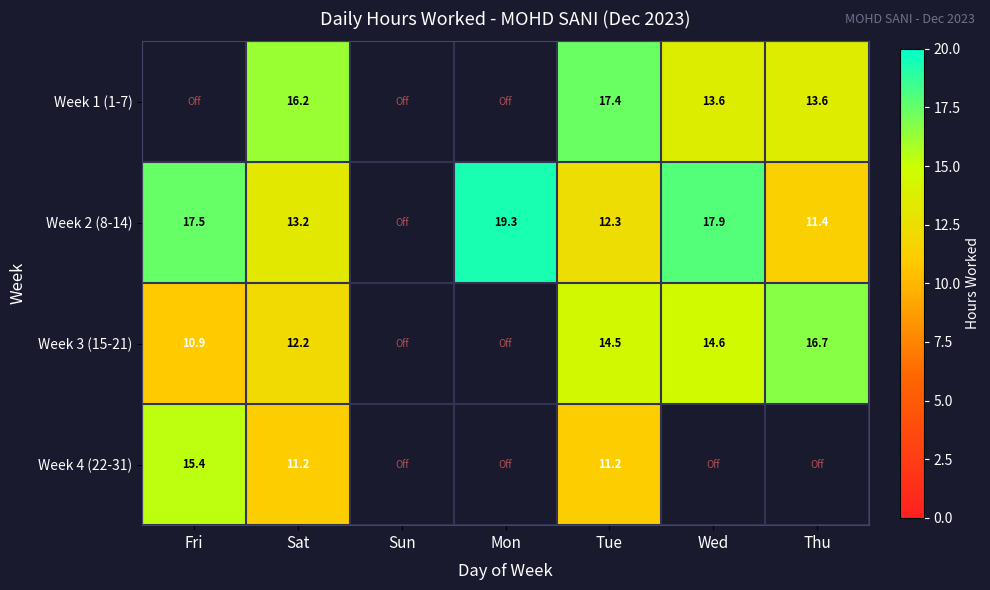

Which series has the widest spread of values?

Week 2 (8-14)